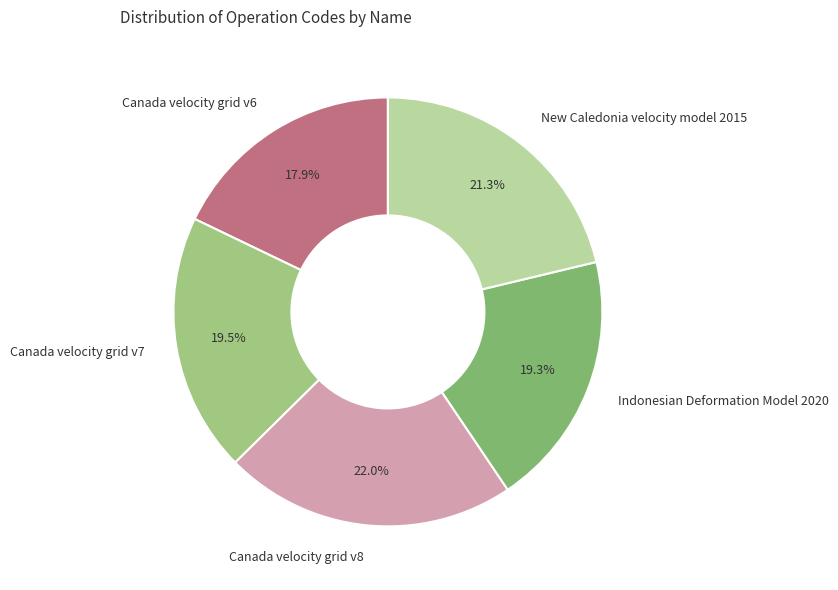

How much of the chart is everything except Canada velocity grid v8?

78.0%